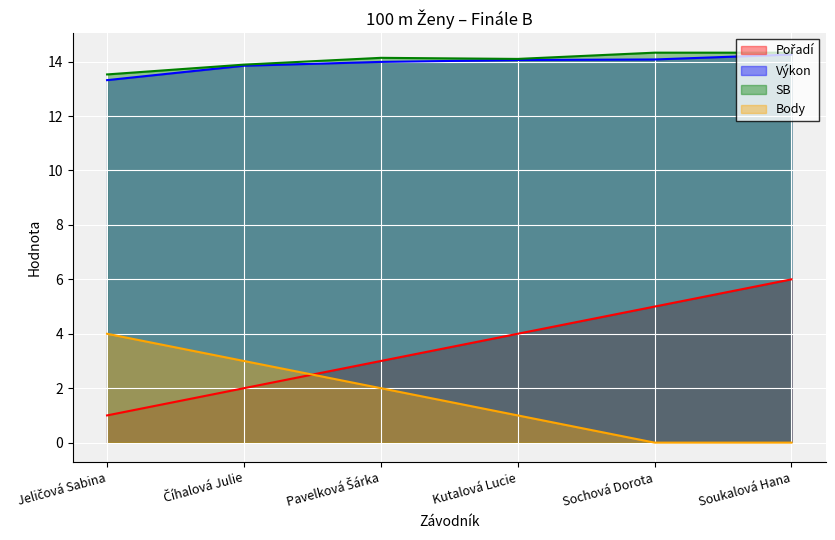

True or false: SB and Výkon intersect in this chart.

False